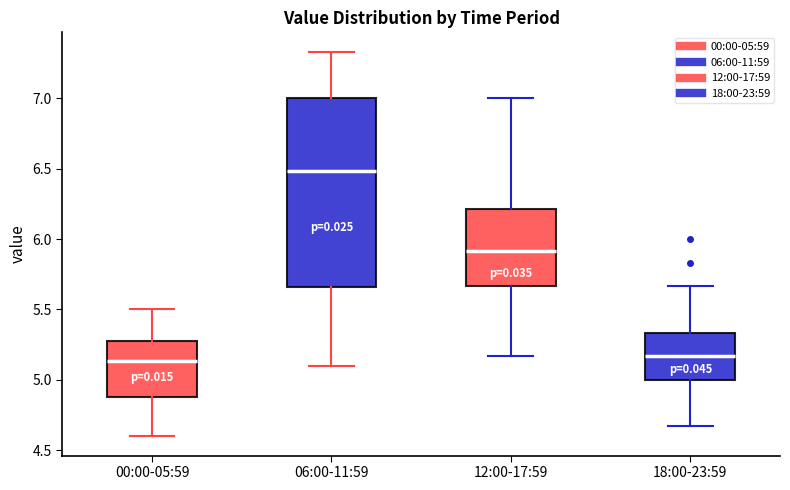

Reading left to right, transcribe this box plot: for each box, give where its median line is, the range the box spans, and where its two whiskers end, as read against the y-axis. The values are not printed on the chart, so give them approximately, as read against the axis.

00:00-05:59: median 5.15, box 4.90 to 5.30, whiskers 4.60 to 5.50
06:00-11:59: median 6.50, box 5.65 to 7.00, whiskers 5.10 to 7.35
12:00-17:59: median 5.90, box 5.65 to 6.20, whiskers 5.15 to 7.00
18:00-23:59: median 5.15, box 5.00 to 5.35, whiskers 4.65 to 5.65